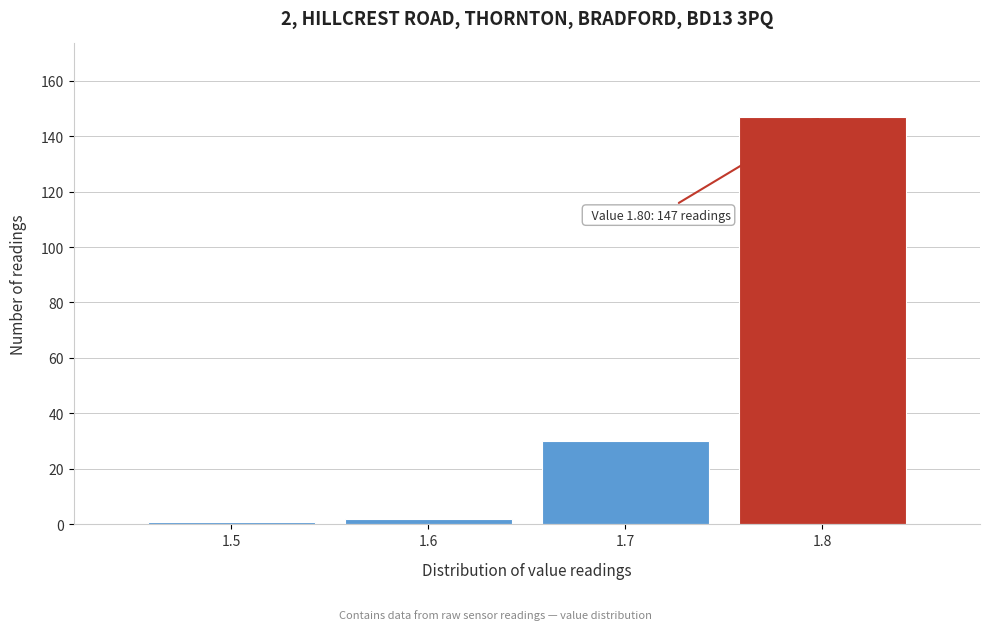

Which range on the x-axis has the tallest bar?

1.75 to 1.85